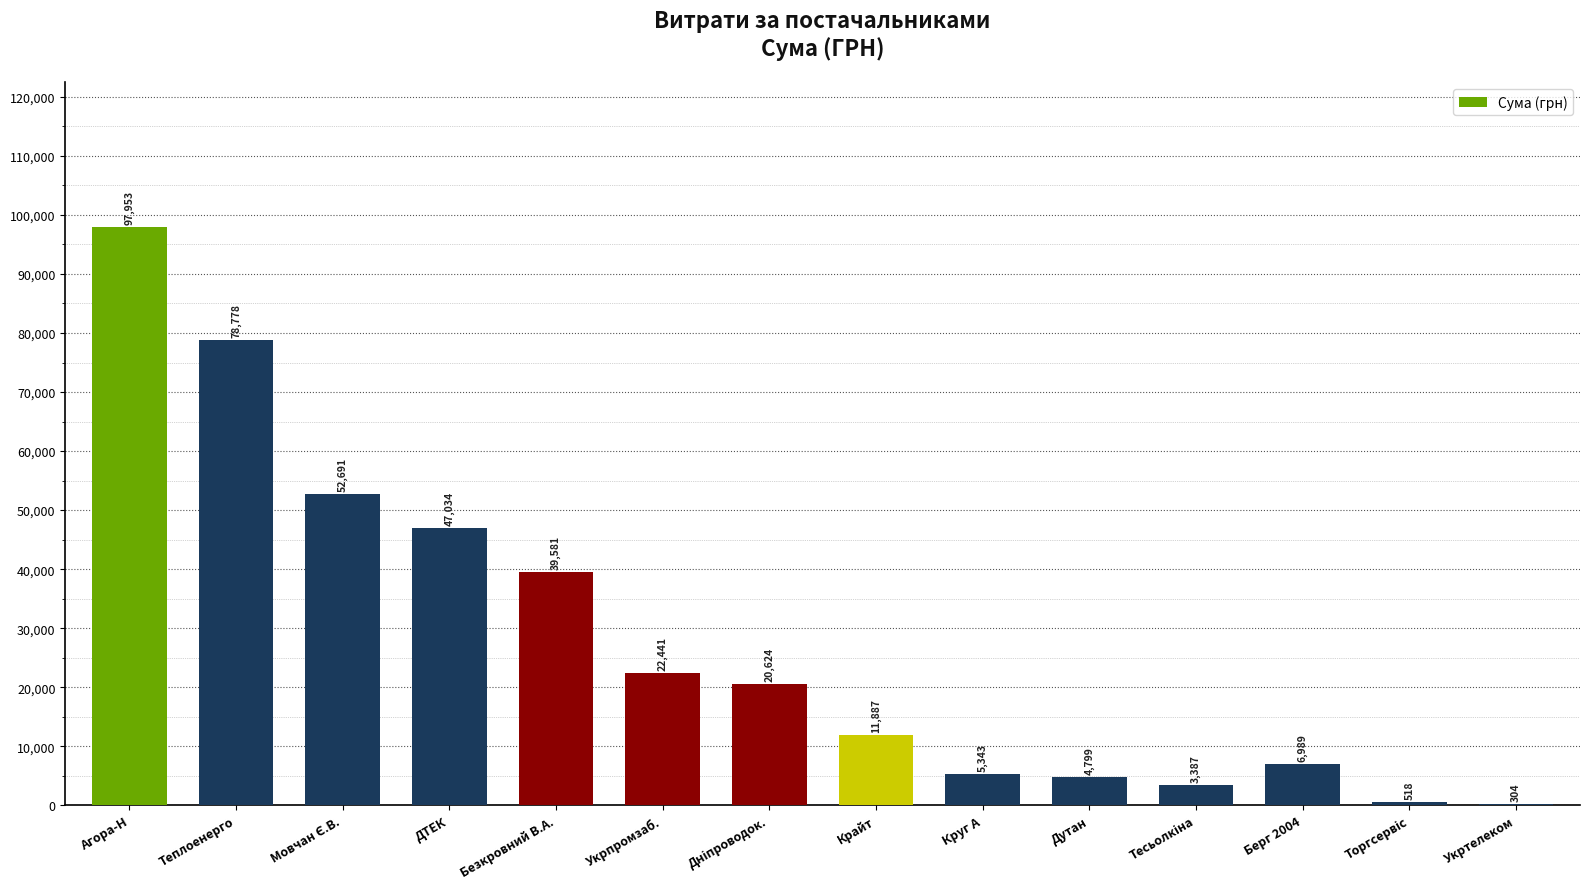

What is the ratio of the value at Безкровний В.А. to the value at Укрпромзаб.?

1.8